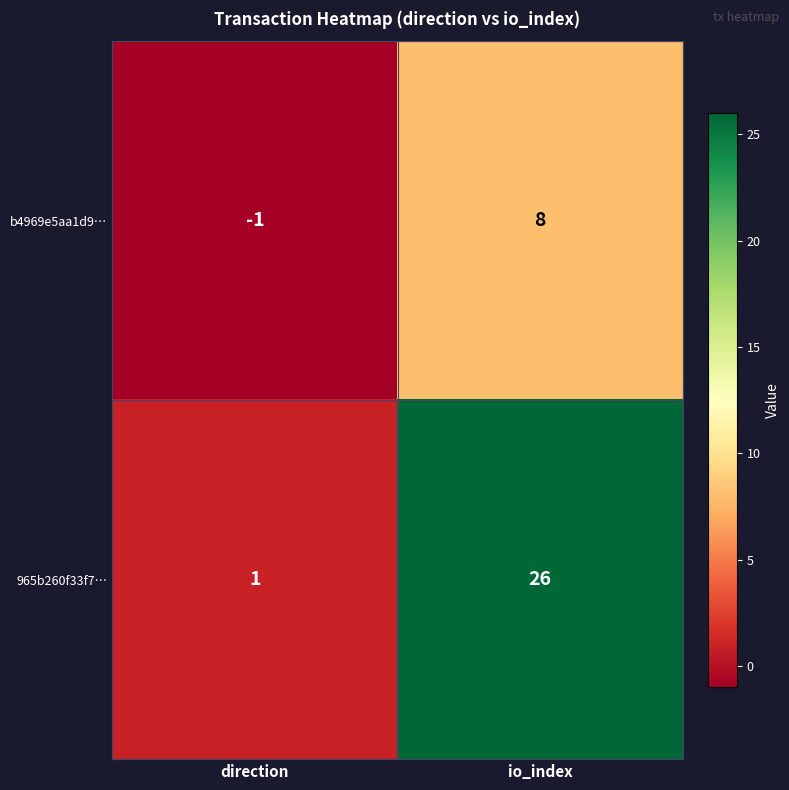

Which series has the largest total across all categories?

965b260f33f7…